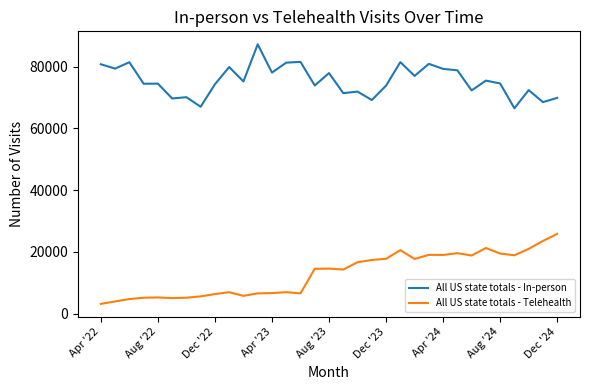

True or false: All US state totals - Telehealth and All US state totals - In-person cross at least once.

False